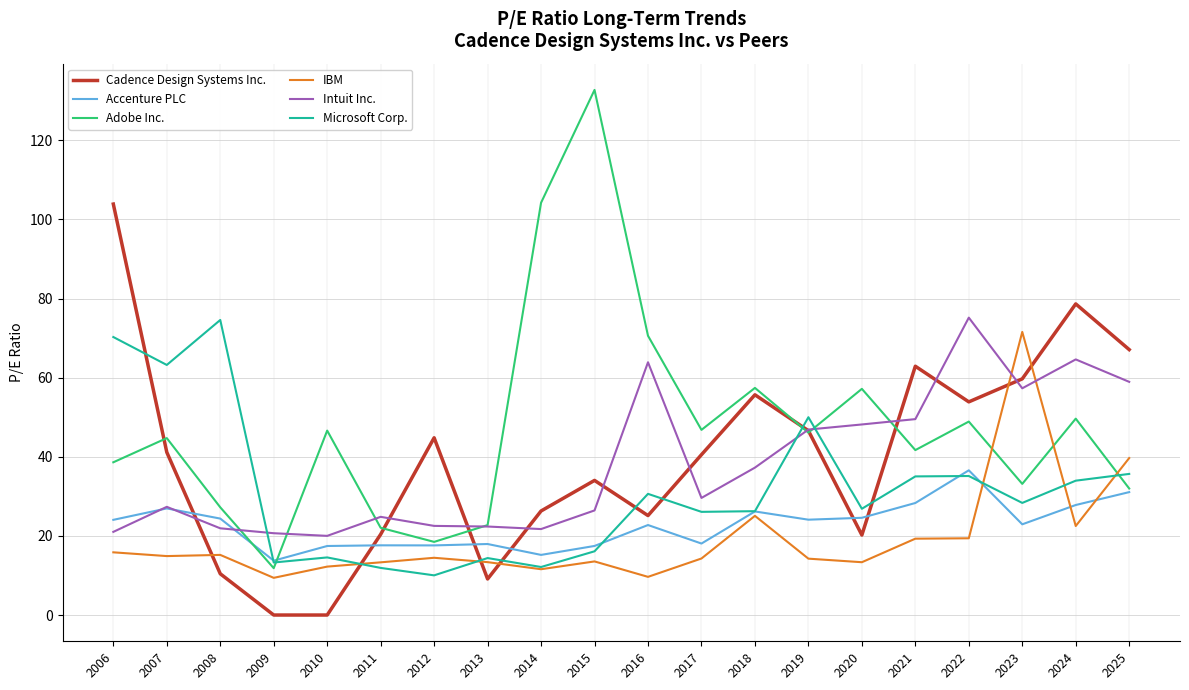

Which series has the largest total across all categories?

Adobe Inc.